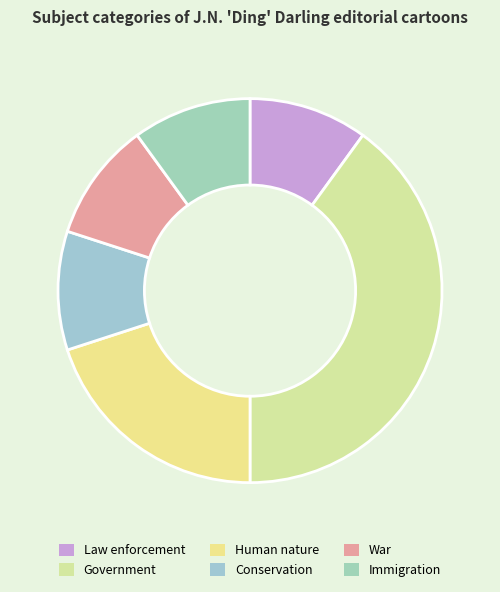

Which category has the smallest portion of the pie?

Law enforcement